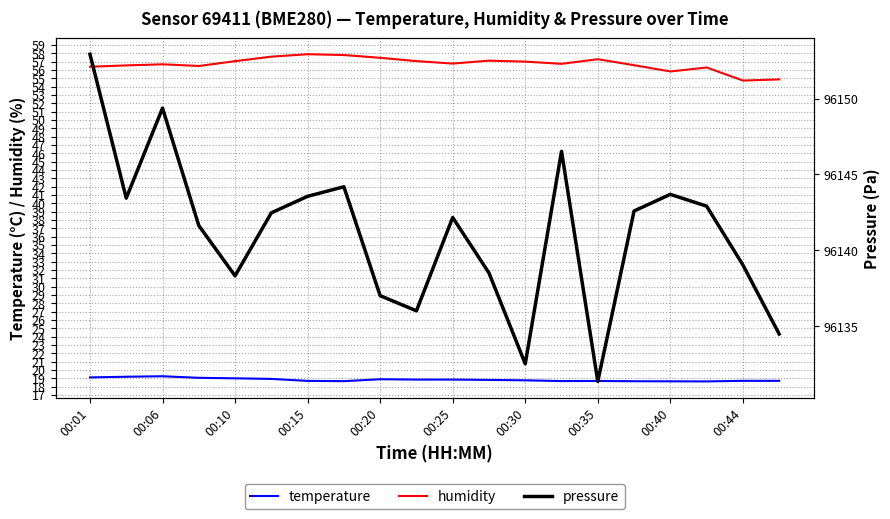

The value of humidity at 00:15 is 13.7. True or false?

False